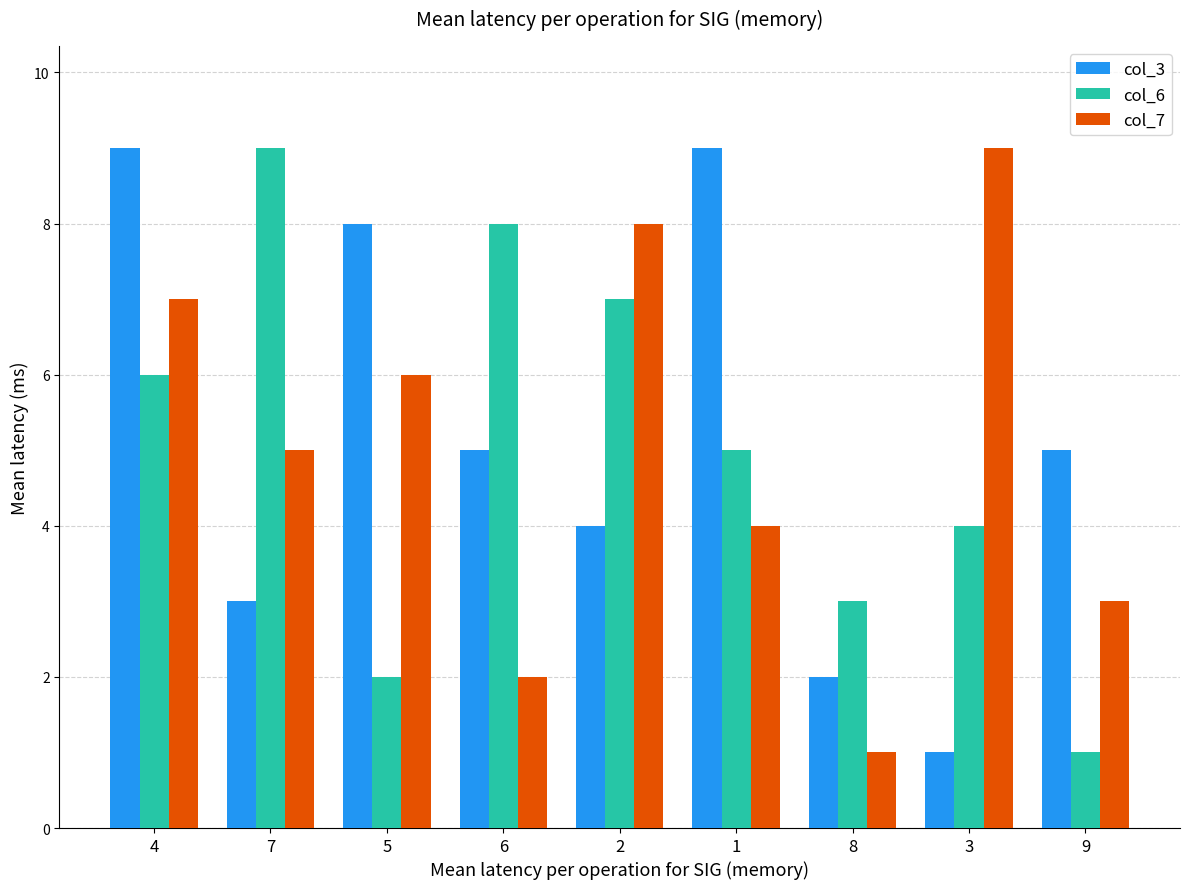

Which series changed the most between 8 and 9?

col_3